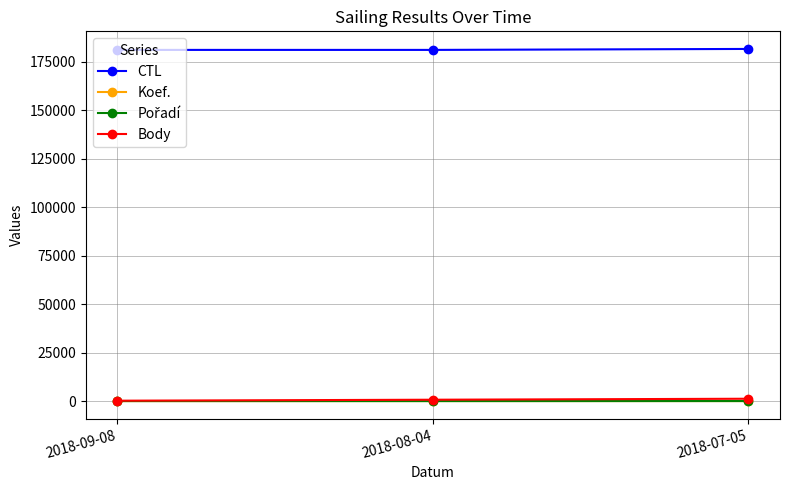

Which series has the largest total across all categories?

CTL